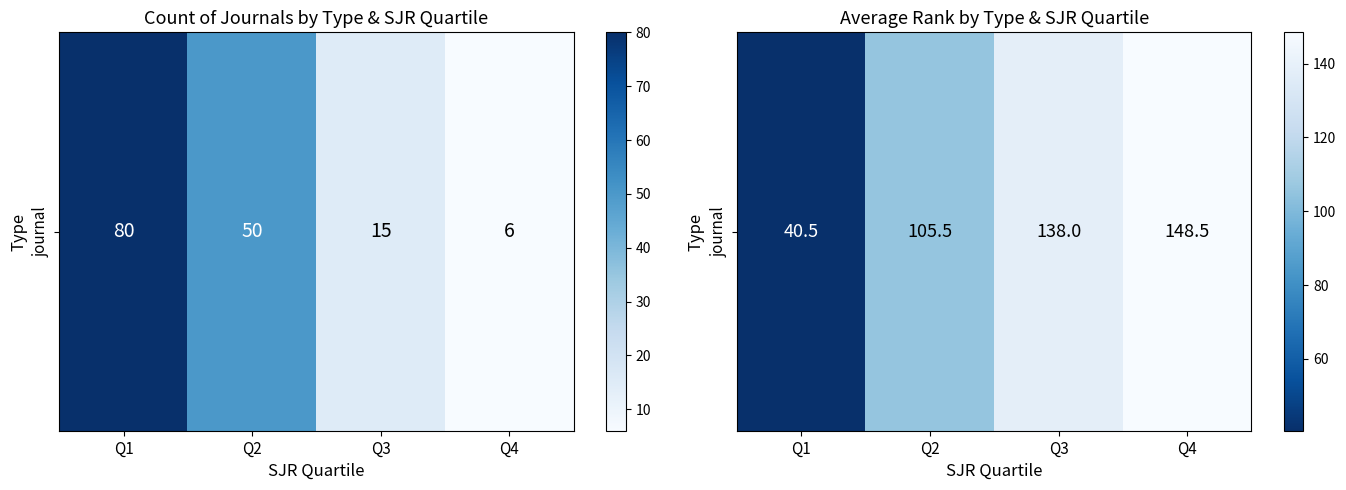

What is the change in value from Q2 to Q4?

+43.0